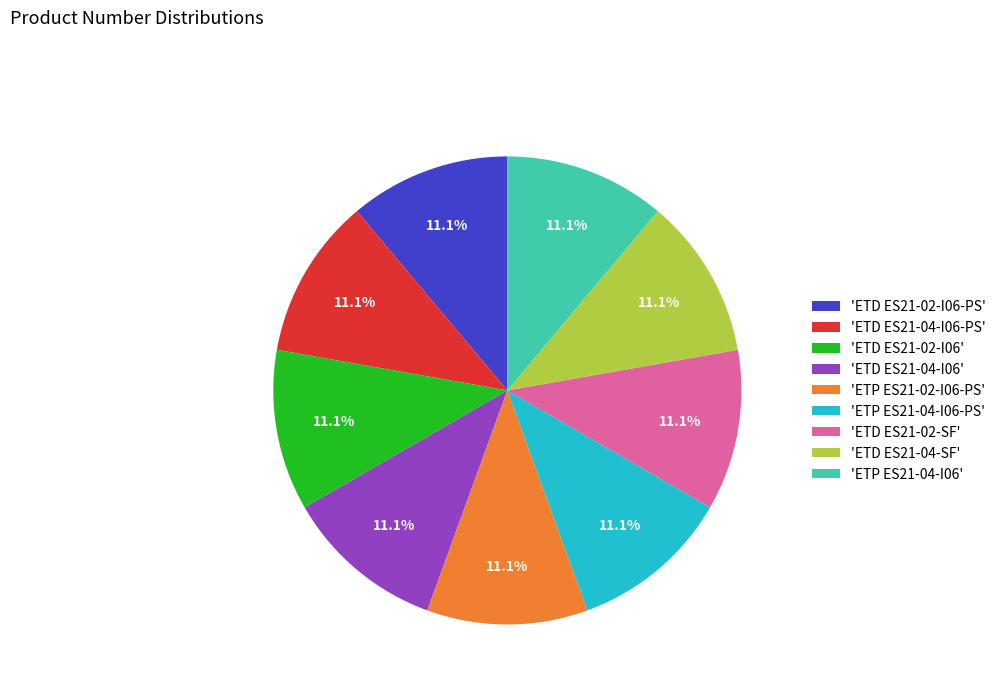

Does 'ETD ES21-02-I06' represent more than half of the total?

No